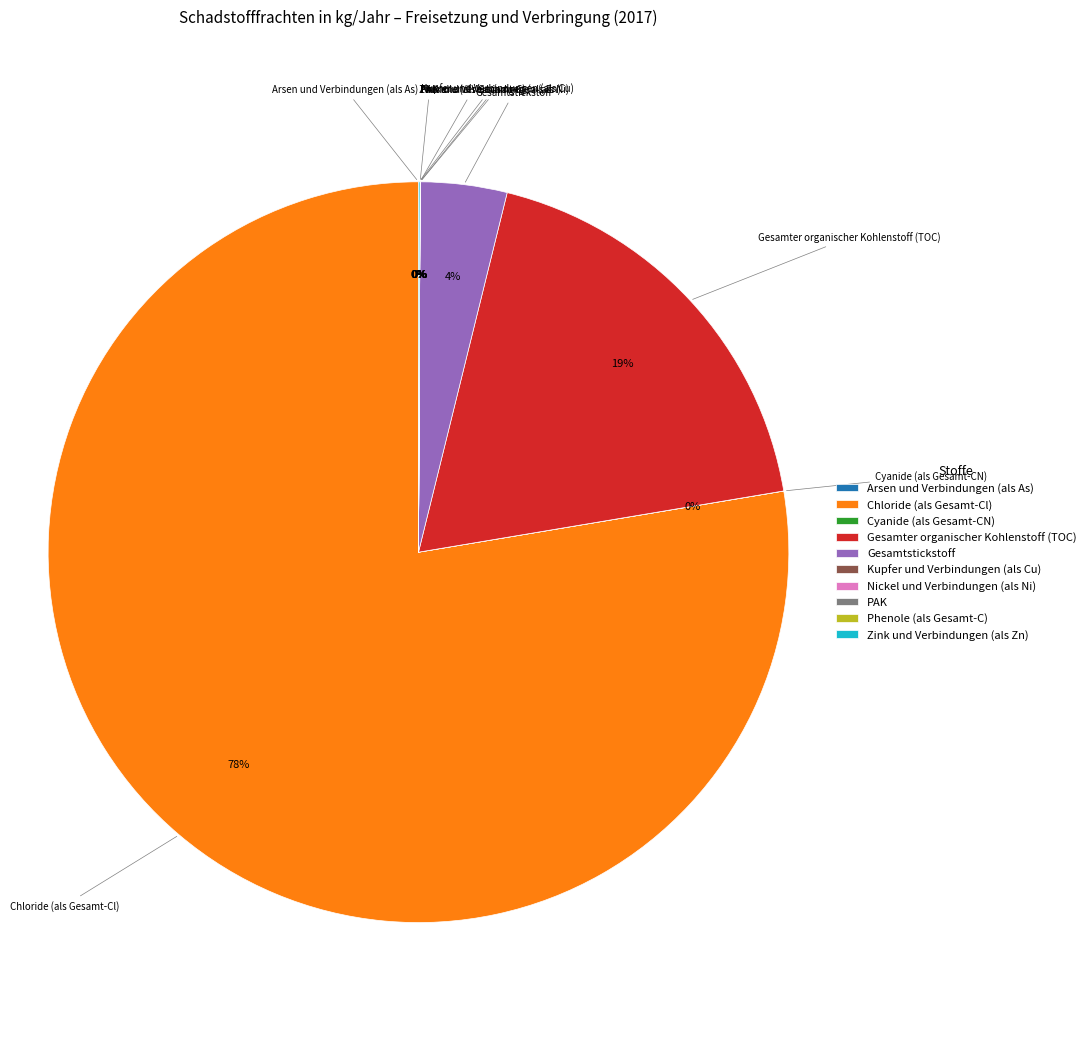

What is the largest slice in the pie chart?

Chloride (als Gesamt-Cl)